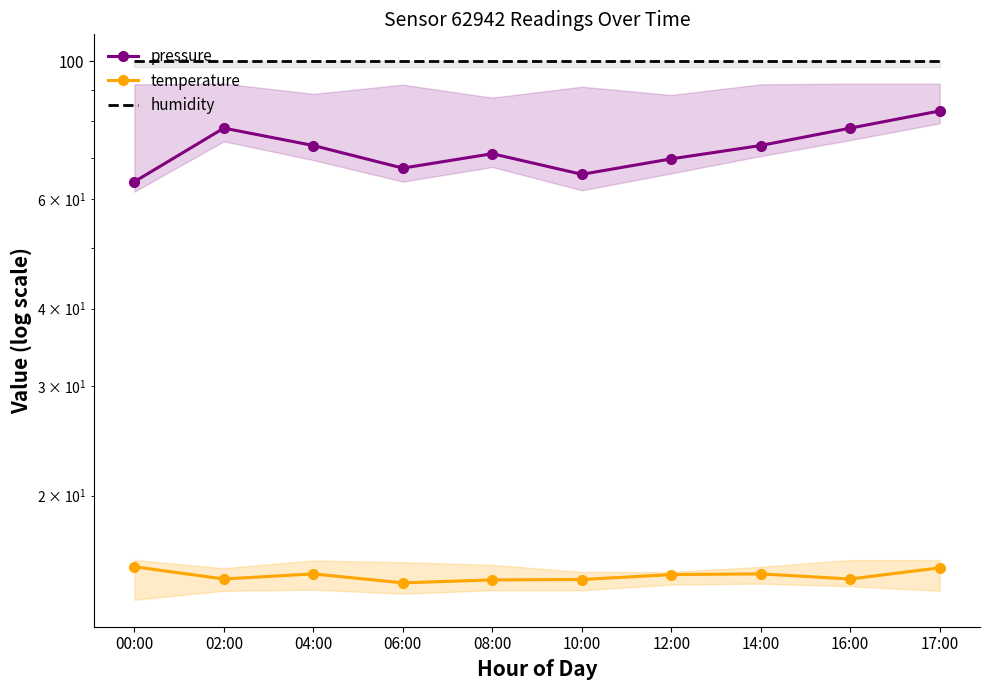

Where is the first local minimum for pressure?

06:00